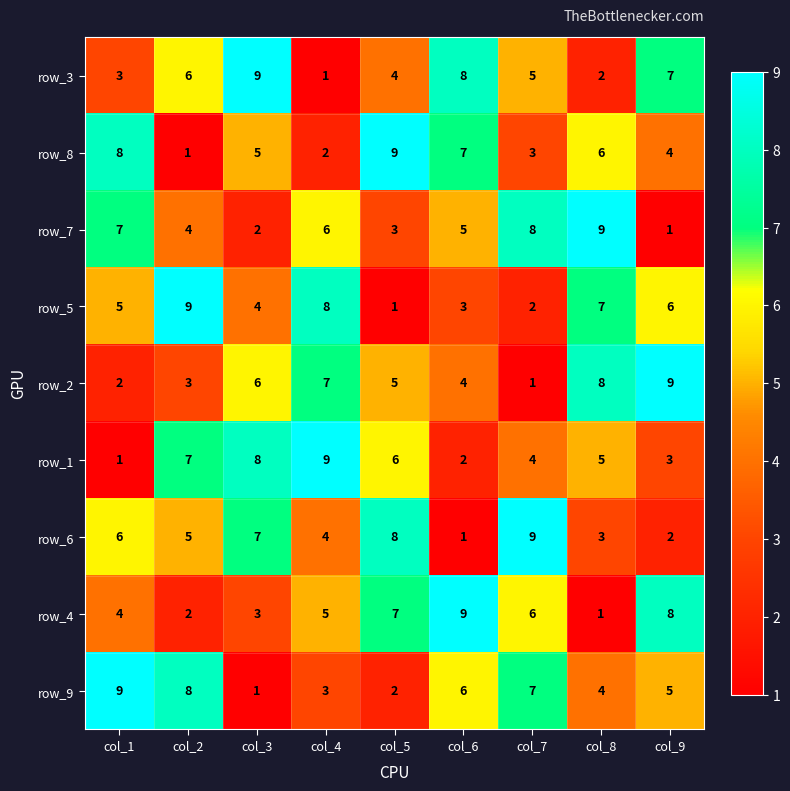

What is the maximum value for row_3?

9